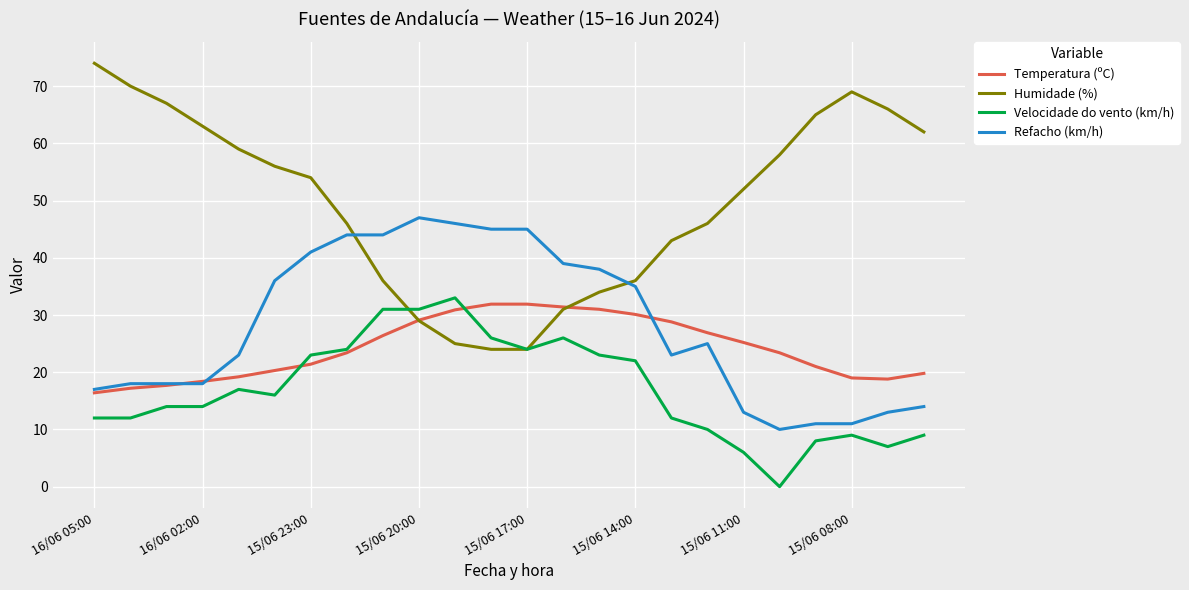

True or false: Refacho (km/h) and Velocidade do vento (km/h) cross at least once.

False